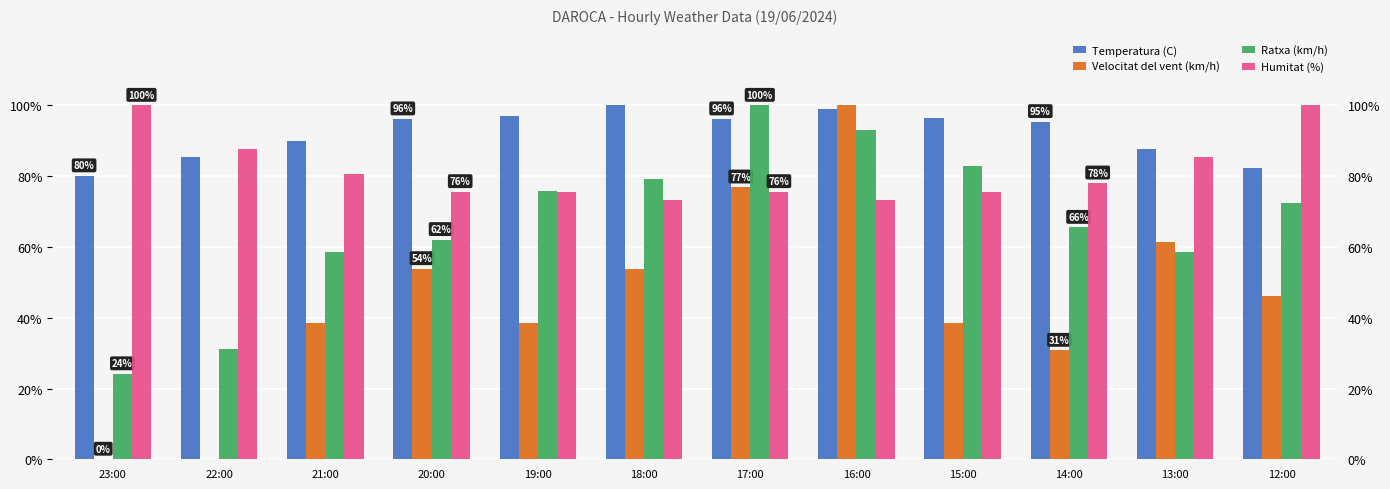

What is the label of the 3rd bar from the left?

21:00